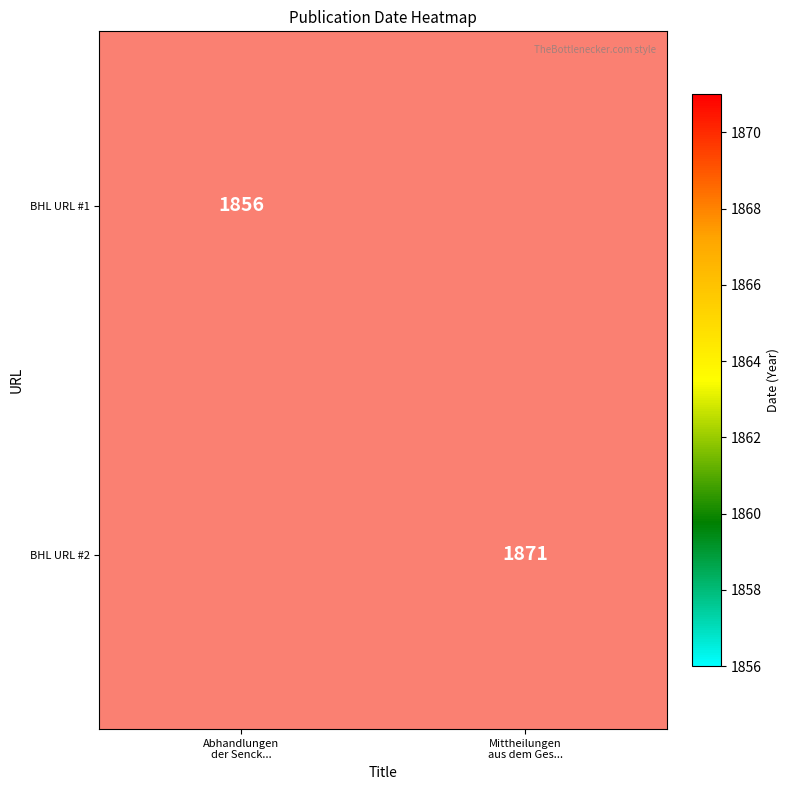

True or false: BHL URL #1 has a value of 2414.1 at Abhandlungen der Senck....

False